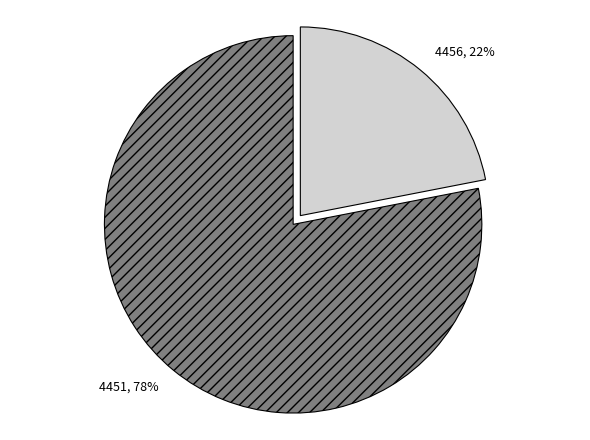

What is the ratio of the value at 4456 to the value at 4451?

0.3